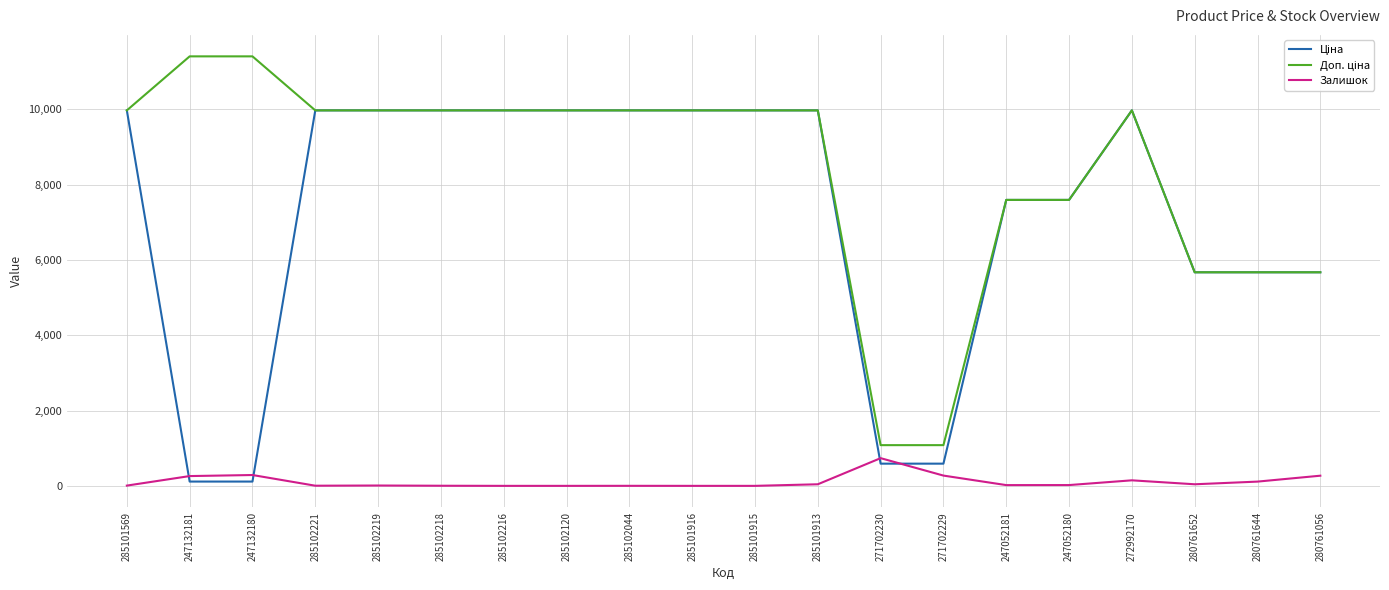

What is the highest value of the Залишок series?

736.0